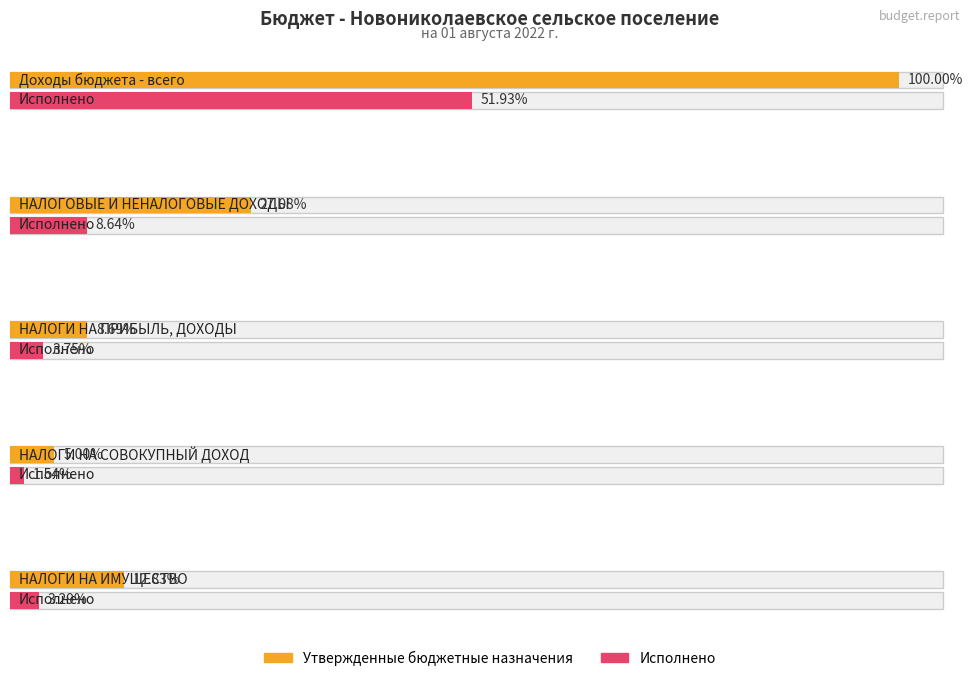

What position from the right is НАЛОГИ НА ИМУЩЕСТВО?

1